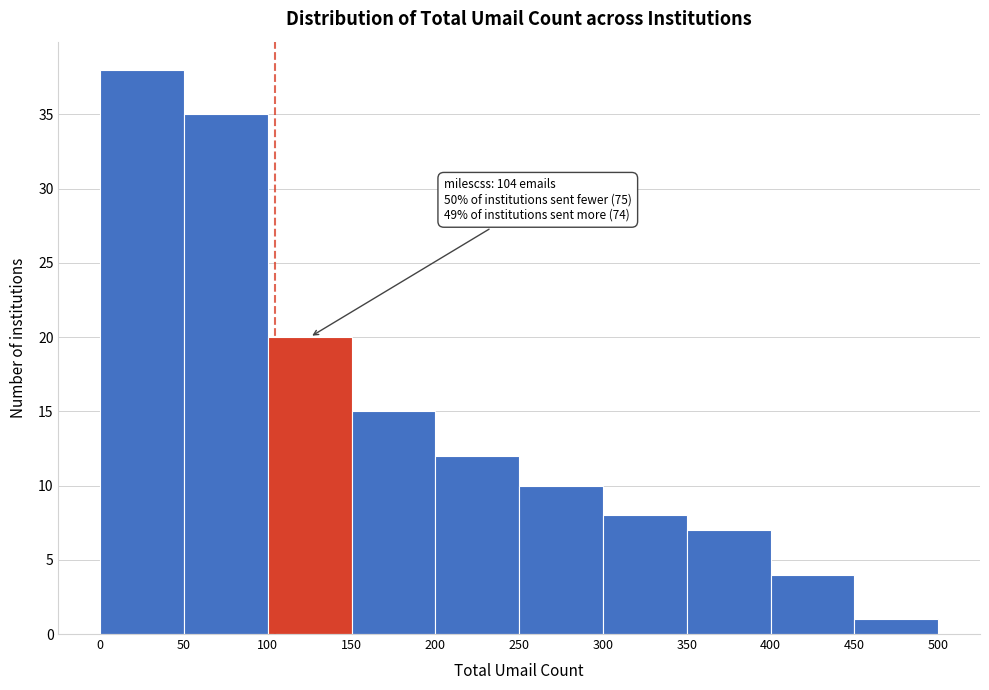

Over which range of the x-axis is the bar tallest?

0 to 50